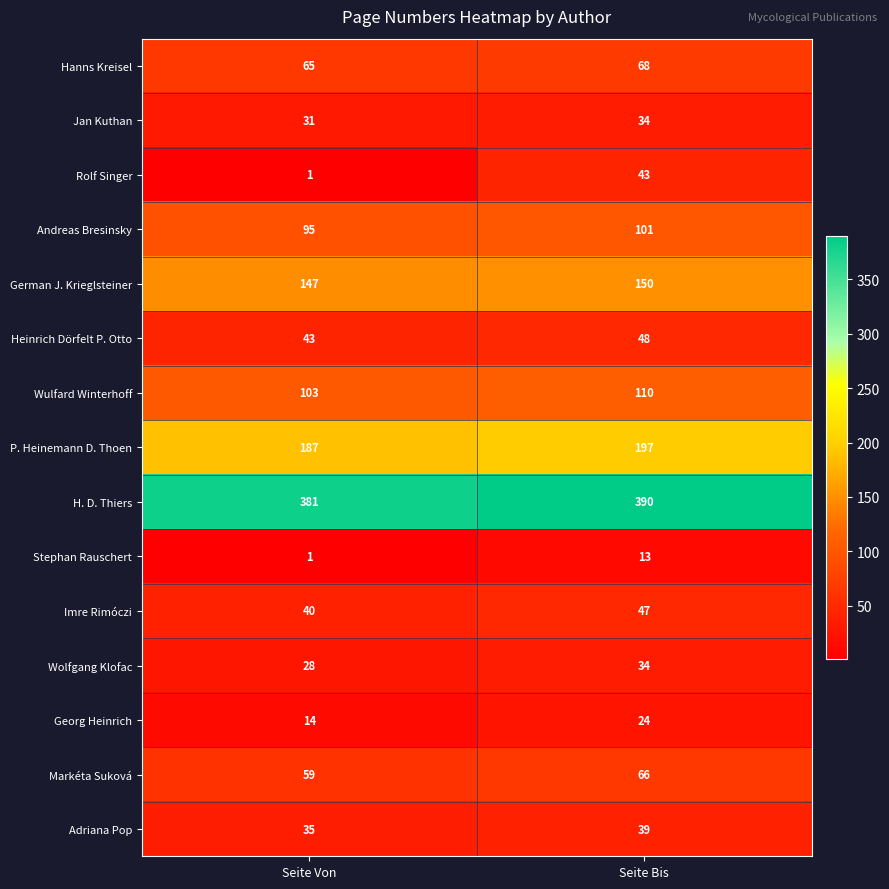

Rank the categories by Wulfard Winterhoff value from lowest to highest.

Seite Von, Seite Bis